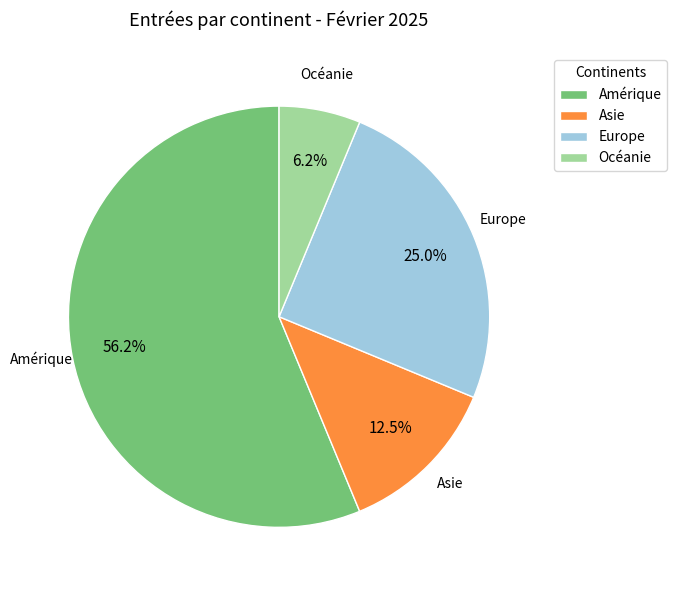

What is the majority slice?

Amérique